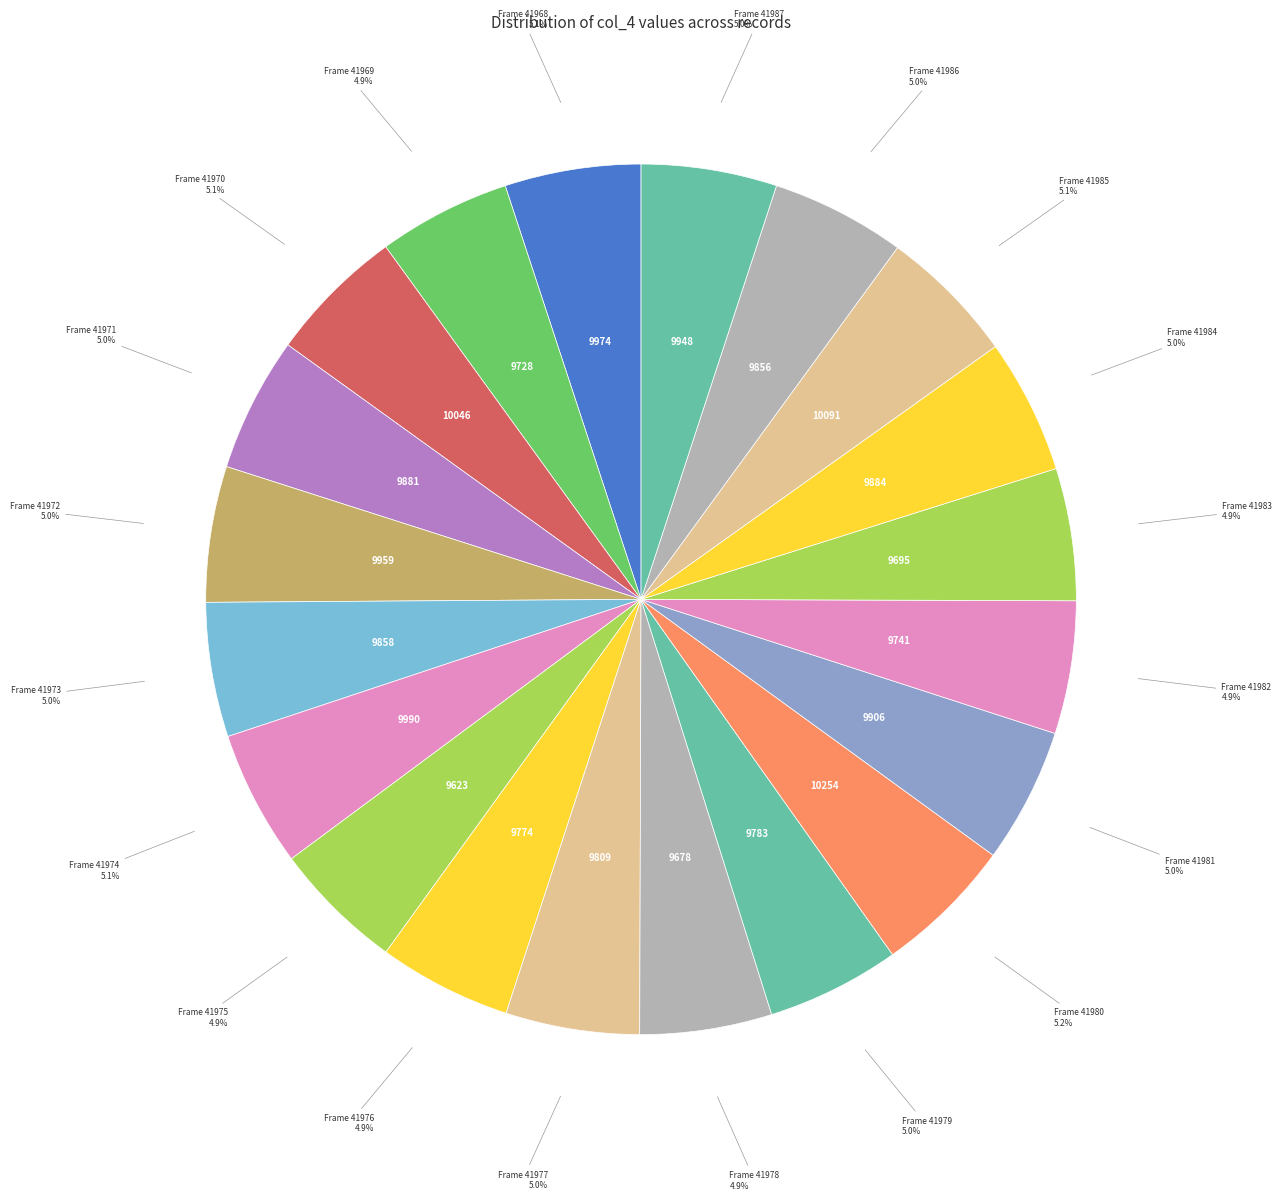

What is the ratio of the value at Frame 41969 to the value at Frame 41978?

1.0